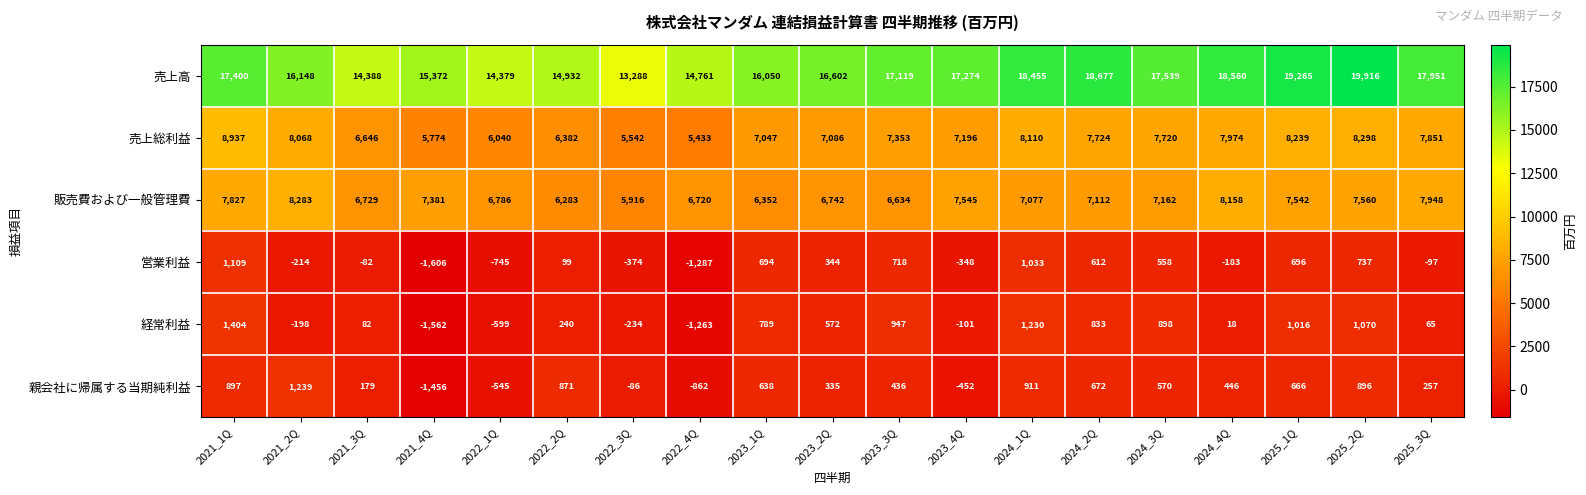

Where does the 経常利益 series first go above 240?

2021_1Q